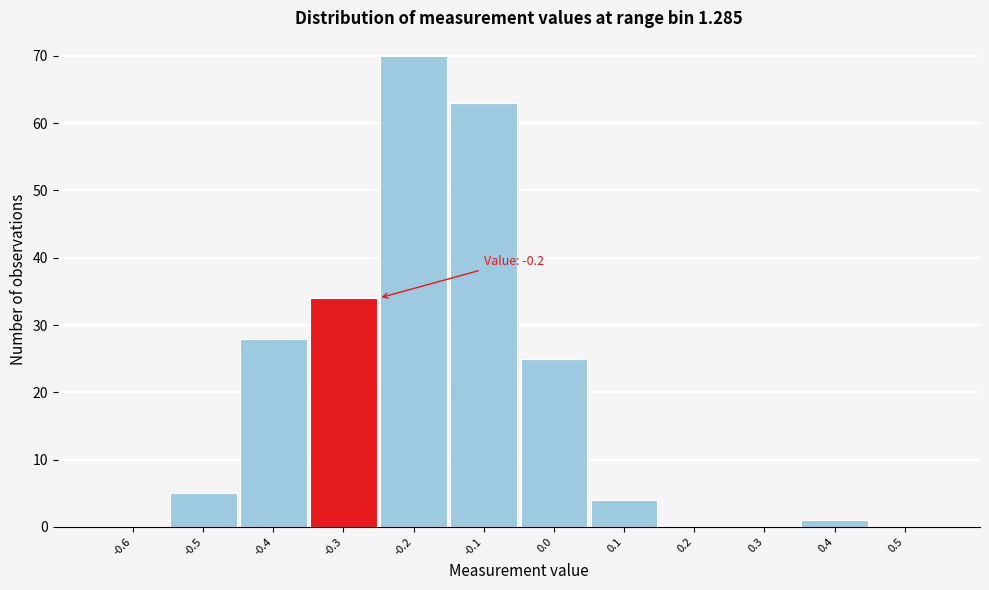

Reading left to right, what are all the values shown in this chart?

-0.6=0	-0.5=5	-0.4=28	-0.3=34	-0.2=70	-0.1=63	0.0=25	0.1=4	0.2=0	0.3=0	0.4=1	0.5=0